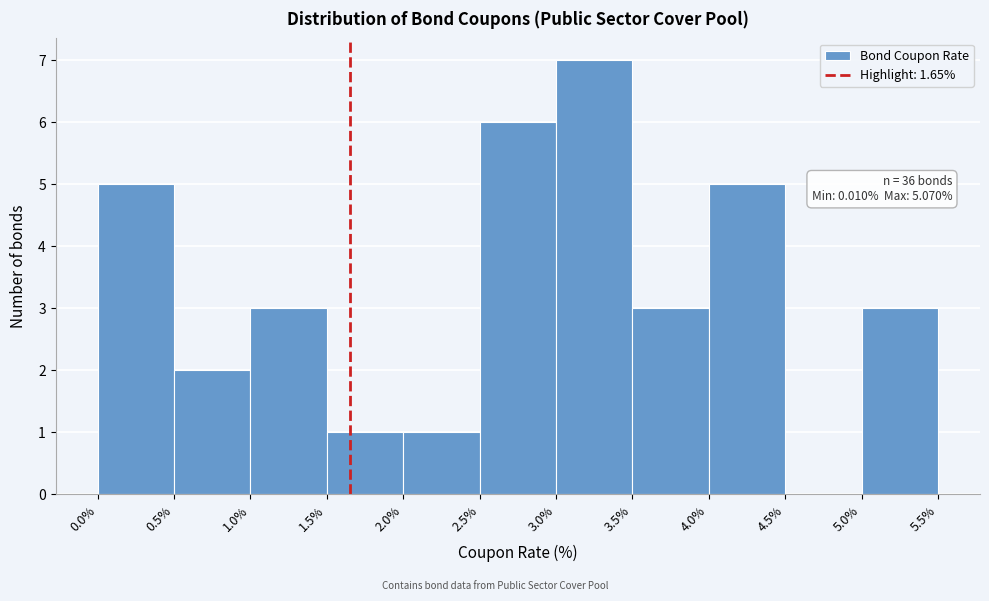

Over which range of the x-axis is the bar tallest?

3.0% to 3.5%